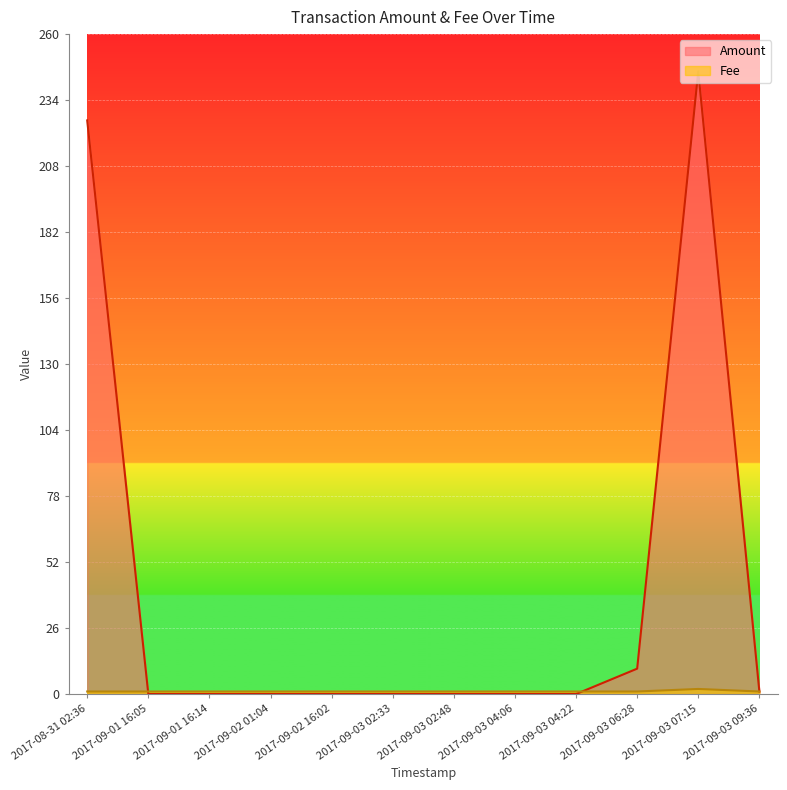

At how many categories does at least one series exceed 191?

2